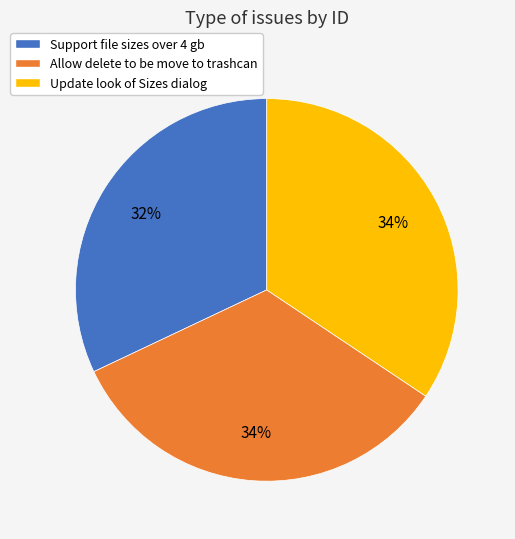

To the nearest percent, what portion does Support file sizes over 4 gb represent?

32%